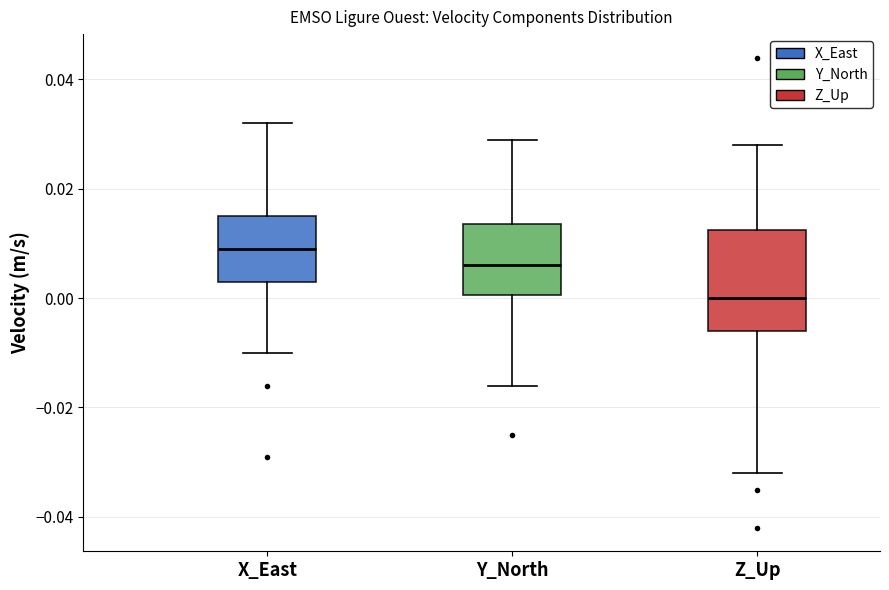

Reading left to right, read every box against the y-axis: the position of its median line, the range the box covers, and the ends of its whiskers. The values are not printed on the chart, so give them approximately, as read against the axis.

X_East: median 0.010, box 0.004 to 0.016, whiskers -0.010 to 0.032
Y_North: median 0.006, box 0.000 to 0.014, whiskers -0.016 to 0.030
Z_Up: median 0.000, box -0.006 to 0.012, whiskers -0.032 to 0.028